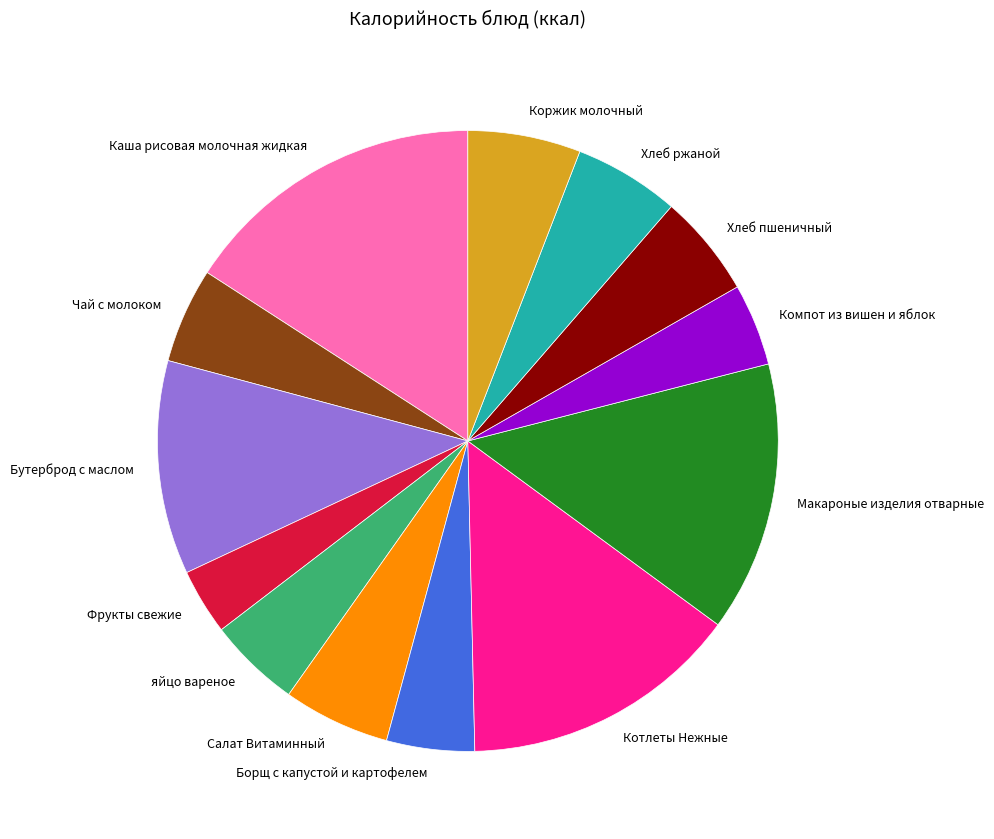

Does Фрукты свежие represent more than half of the total?

No